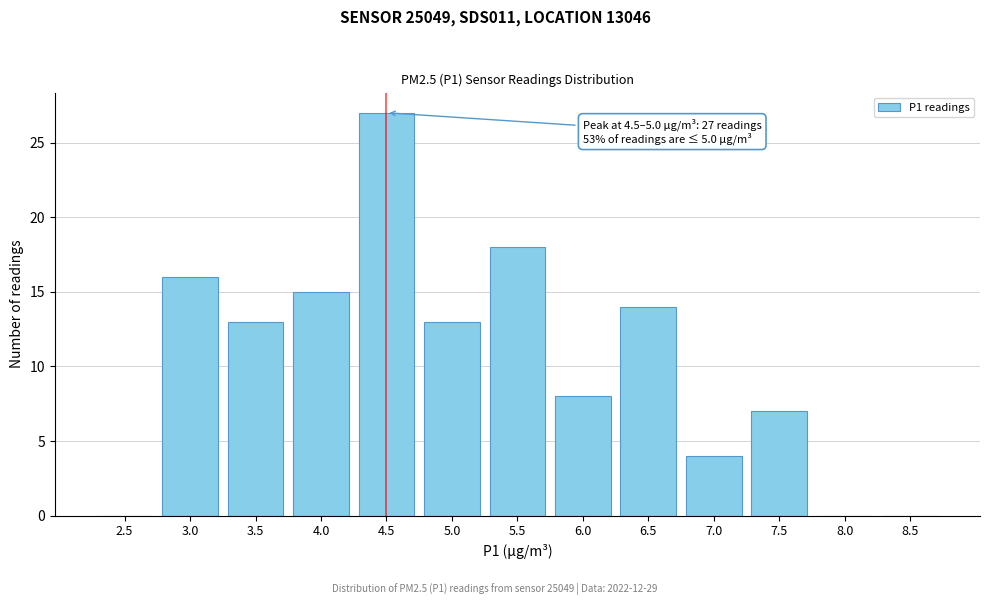

Reading right to left, transcribe all the data shown in this chart.

8.5=0	8.0=0	7.5=7	7.0=4	6.5=14	6.0=8	5.5=18	5.0=13	4.5=27	4.0=15	3.5=13	3.0=16	2.5=0